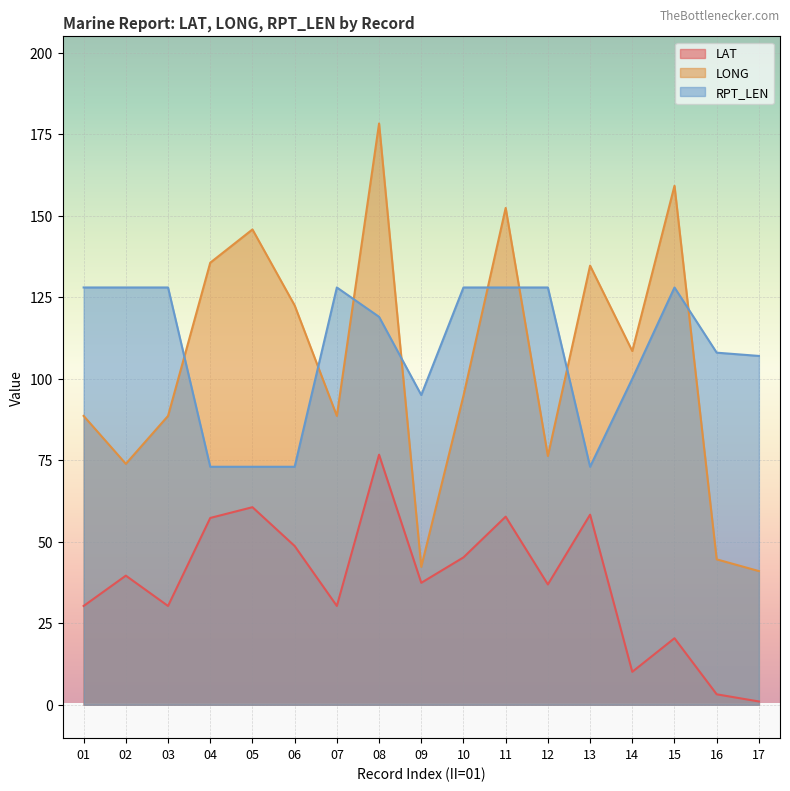

True or false: LONG and LAT cross at least once.

False